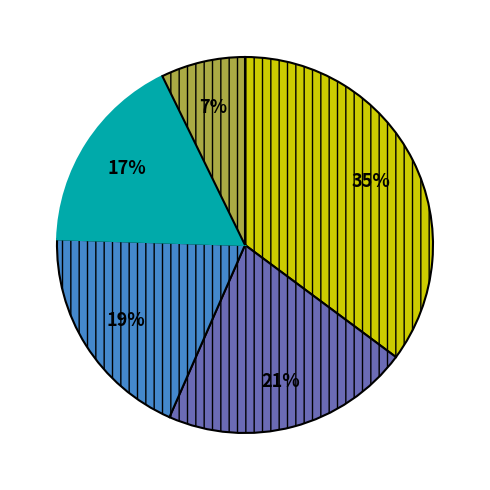

To the nearest percent, what is the average slice percentage?

20%